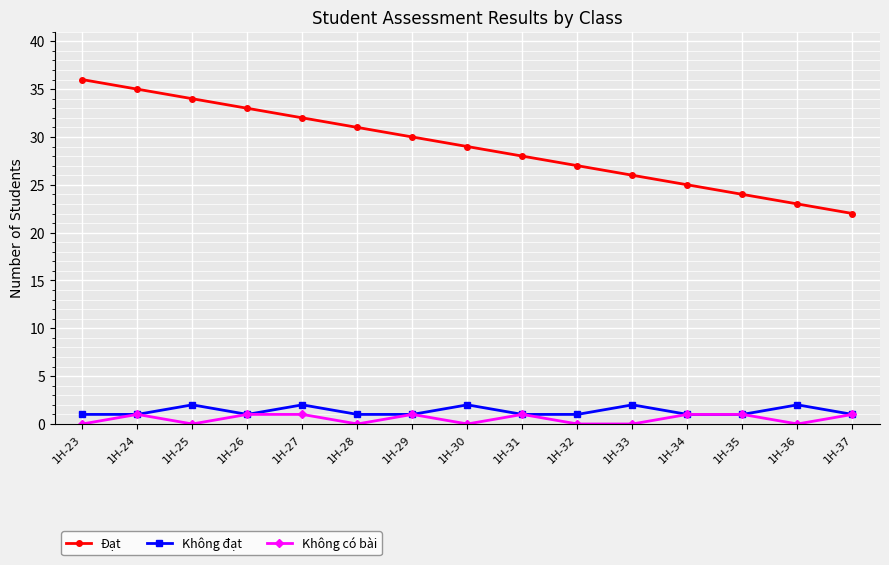

Between 1H-31 and 1H-34, which series saw the biggest shift?

Đạt